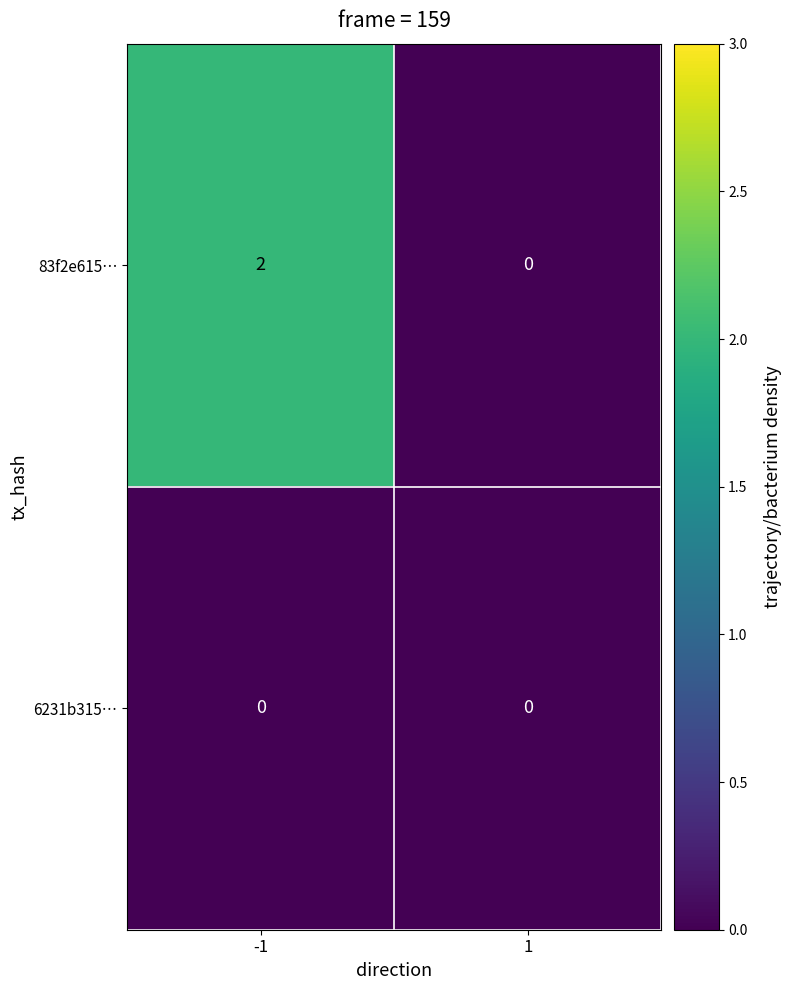

What is the difference between the highest and lowest values at -1?

2